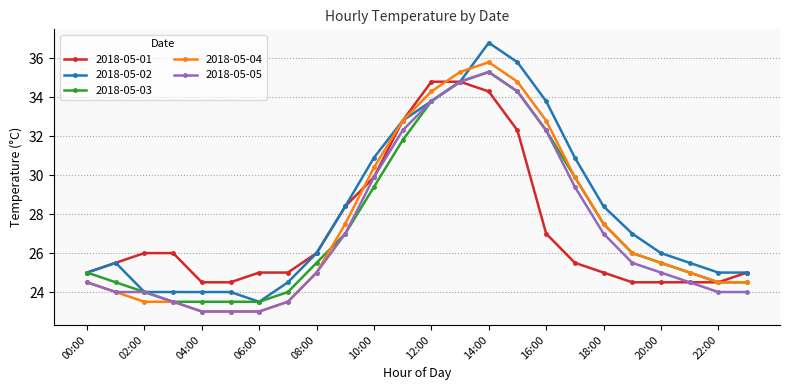

How many series are shown in this chart?

5